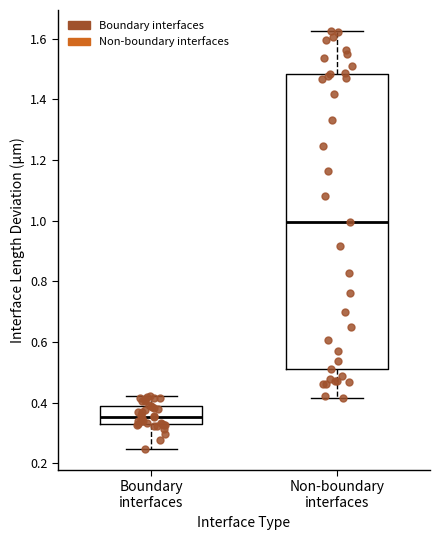

Reading left to right, read every box against the y-axis: the position of its median line, the range the box covers, and the ends of its whiskers. The values are not printed on the chart, so give them approximately, as read against the axis.

Boundary interfaces: median 0.36, box 0.32 to 0.40, whiskers 0.24 to 0.42
Non-boundary interfaces: median 1.00, box 0.50 to 1.48, whiskers 0.42 to 1.62